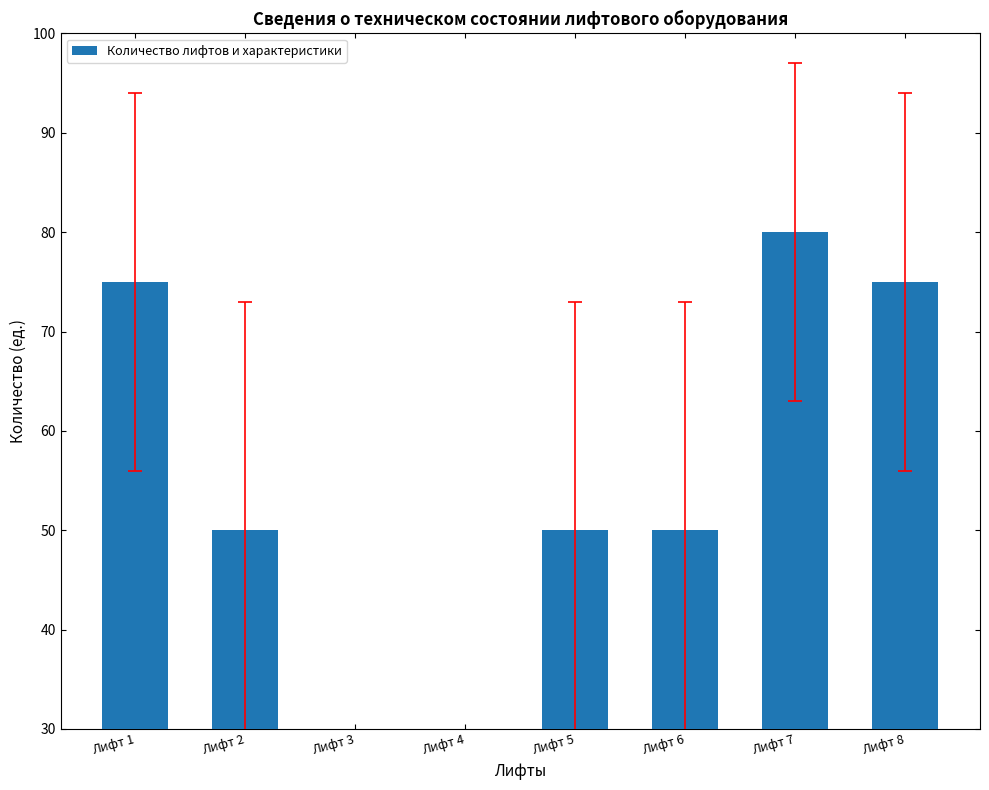

Where is the data nearest to the value 40?

Лифт 2